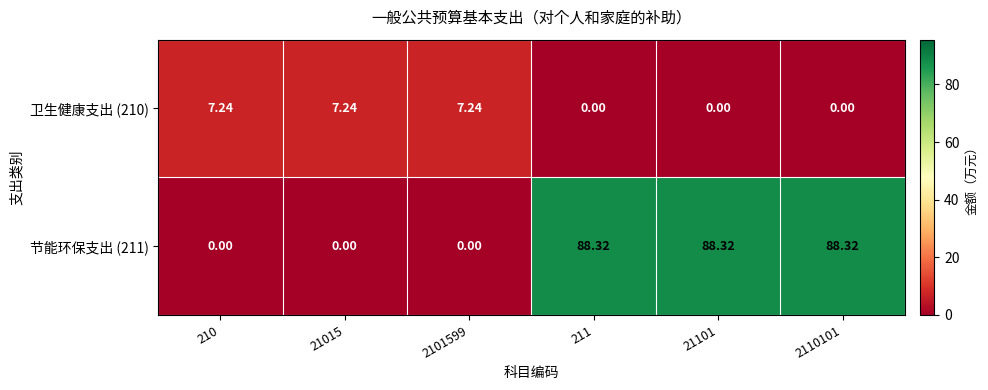

Is the value of 卫生健康支出 (210) at 21015 greater than the value of 节能环保支出 (211) at 21101?

No